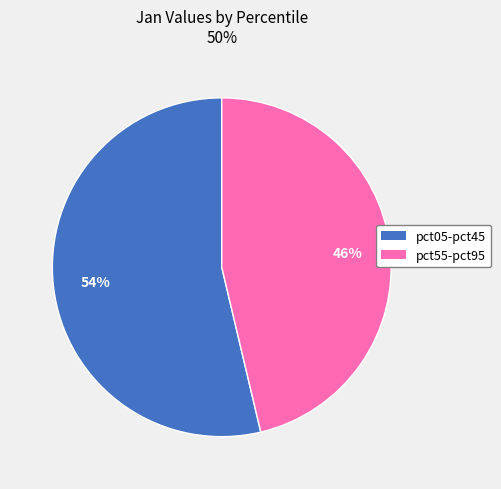

To the nearest percent, what is the average slice percentage?

50%